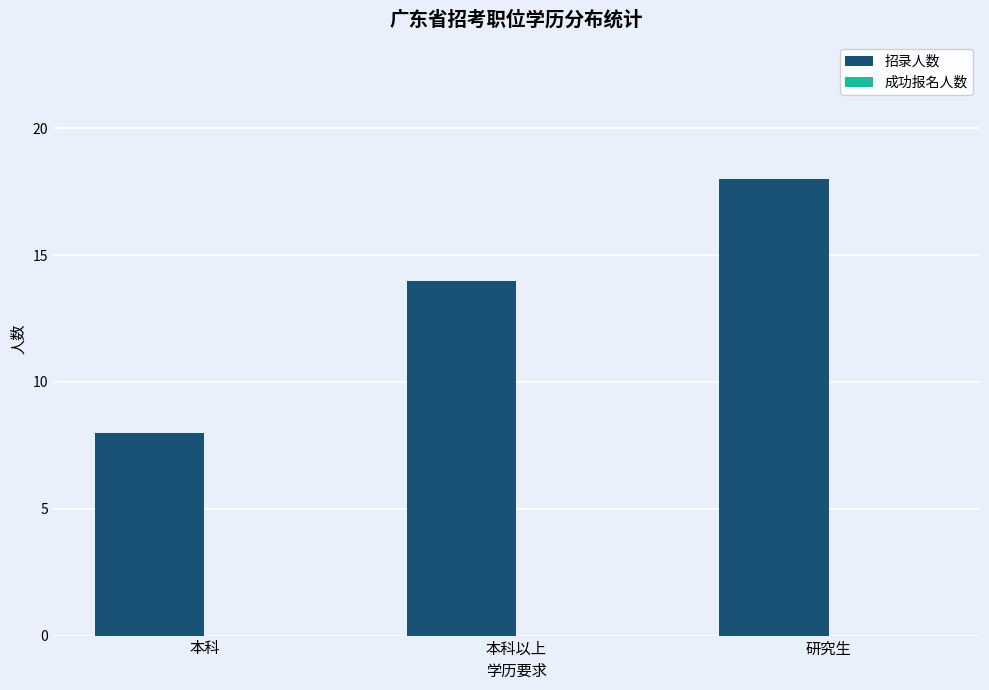

True or false: the data shows 4 at 本科.

False